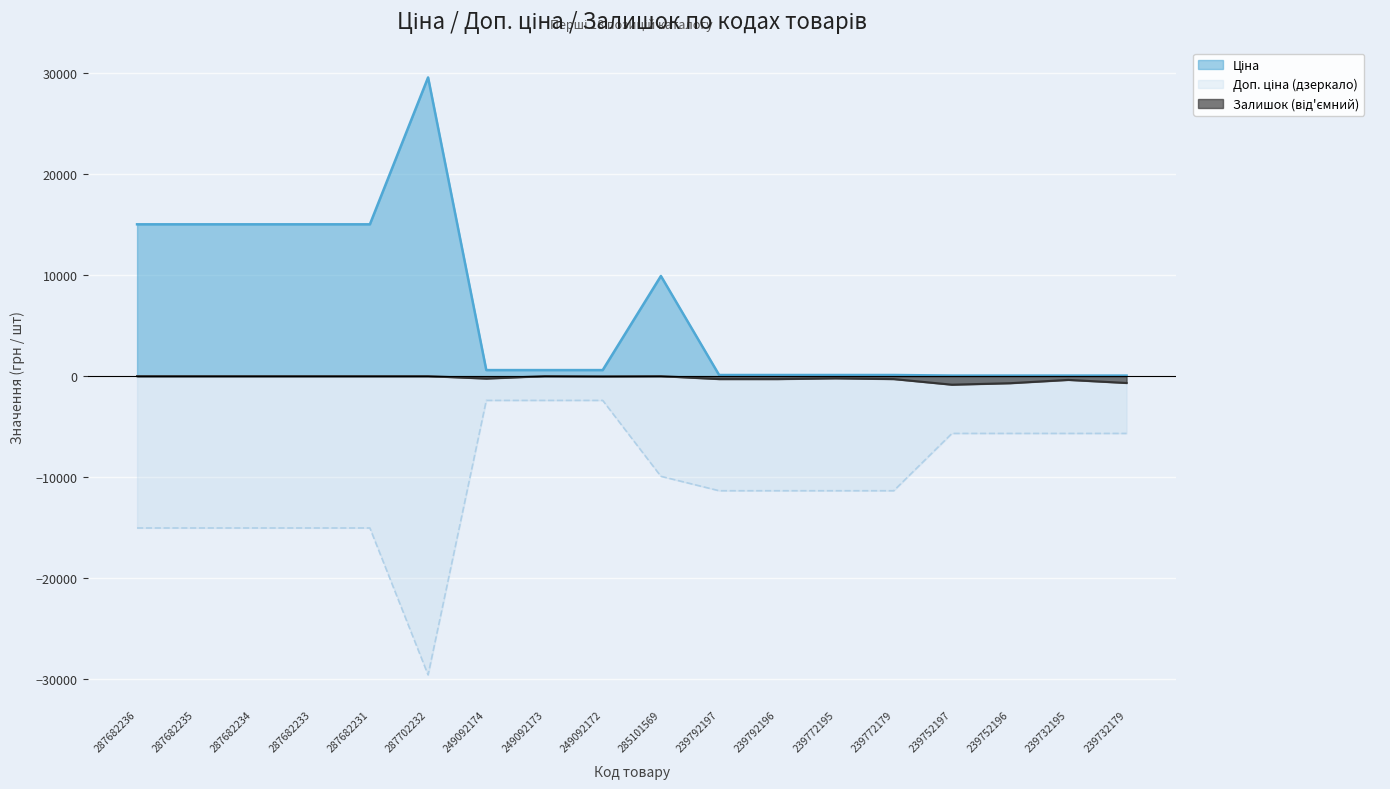

How many lines are shown in the chart?

3